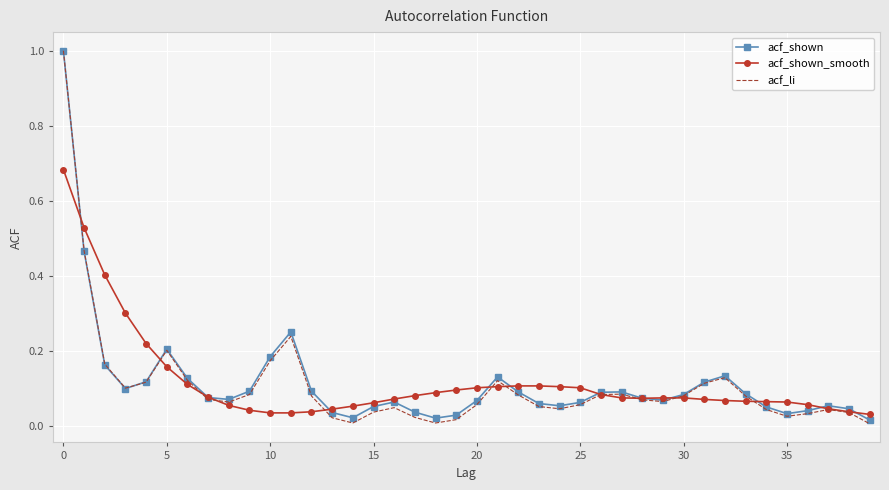

What are all the series names shown in the legend?

acf_shown, acf_shown_smooth, acf_li